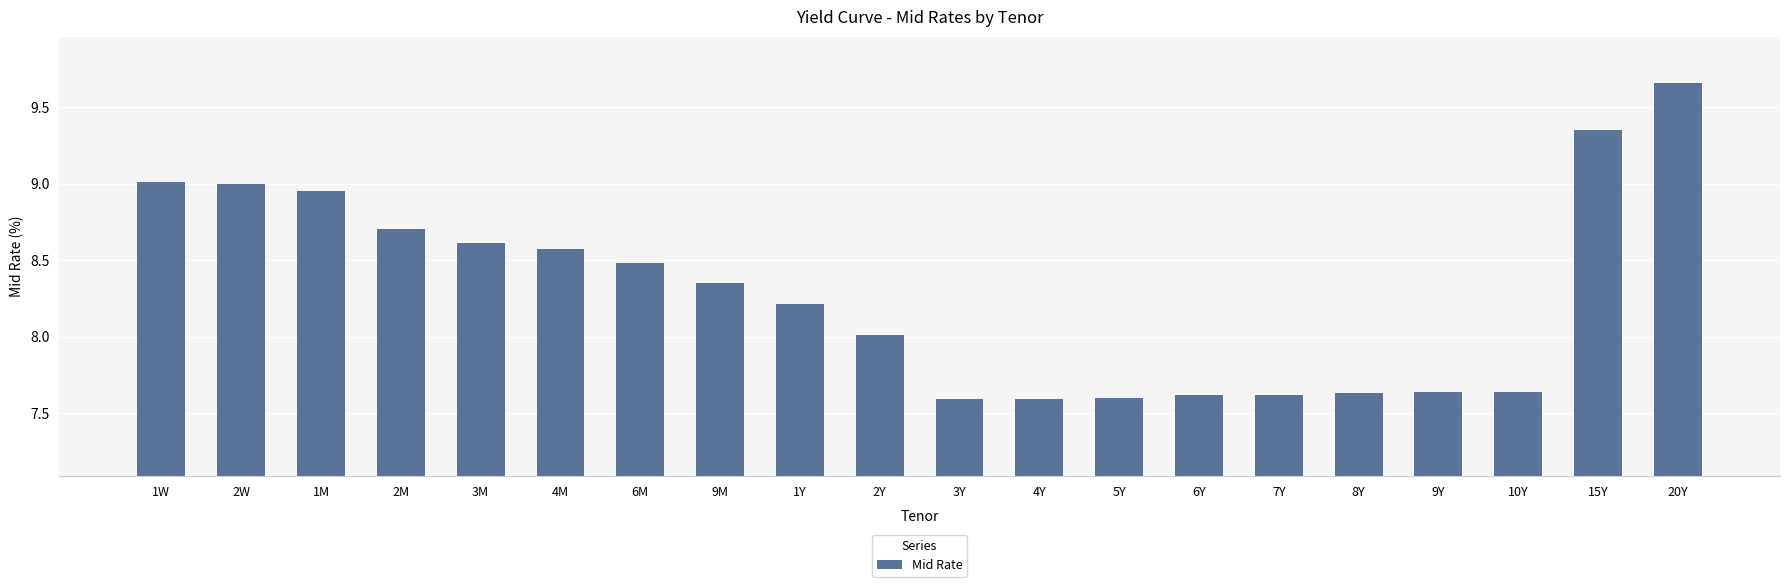

The chart shows a value of 7.6 at 4Y. True or false?

True